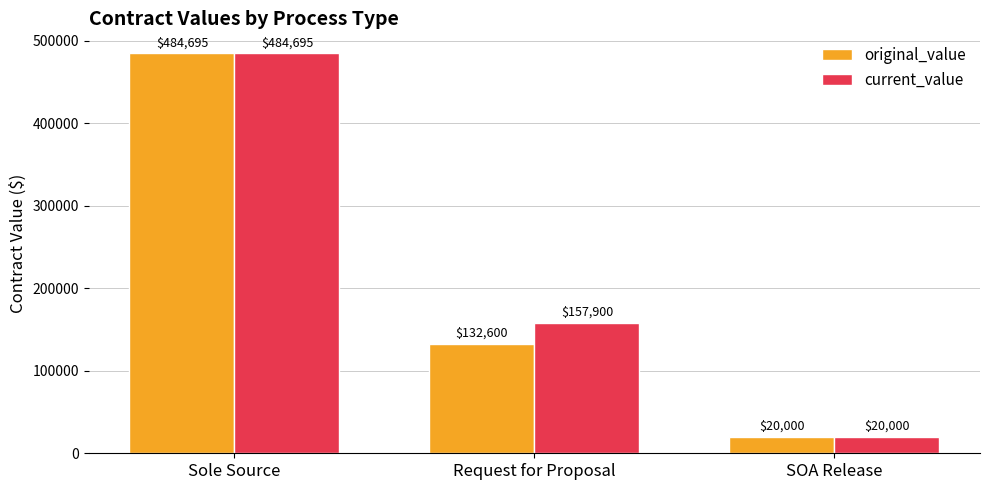

What is the highest value of the current_value series?

484695.4